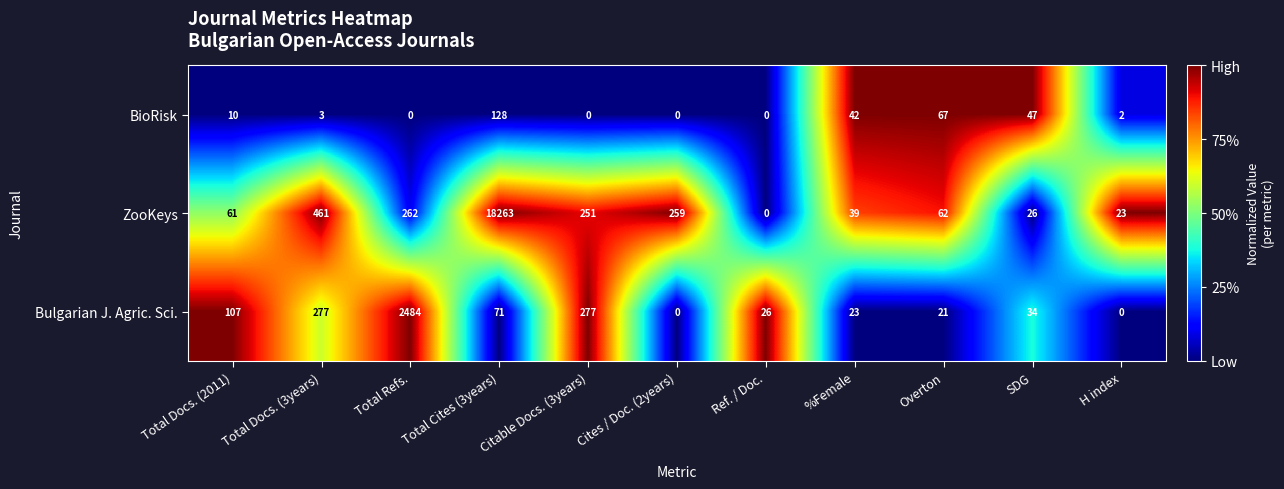

At which category is the sum across all series the highest?

Total Cites (3years)